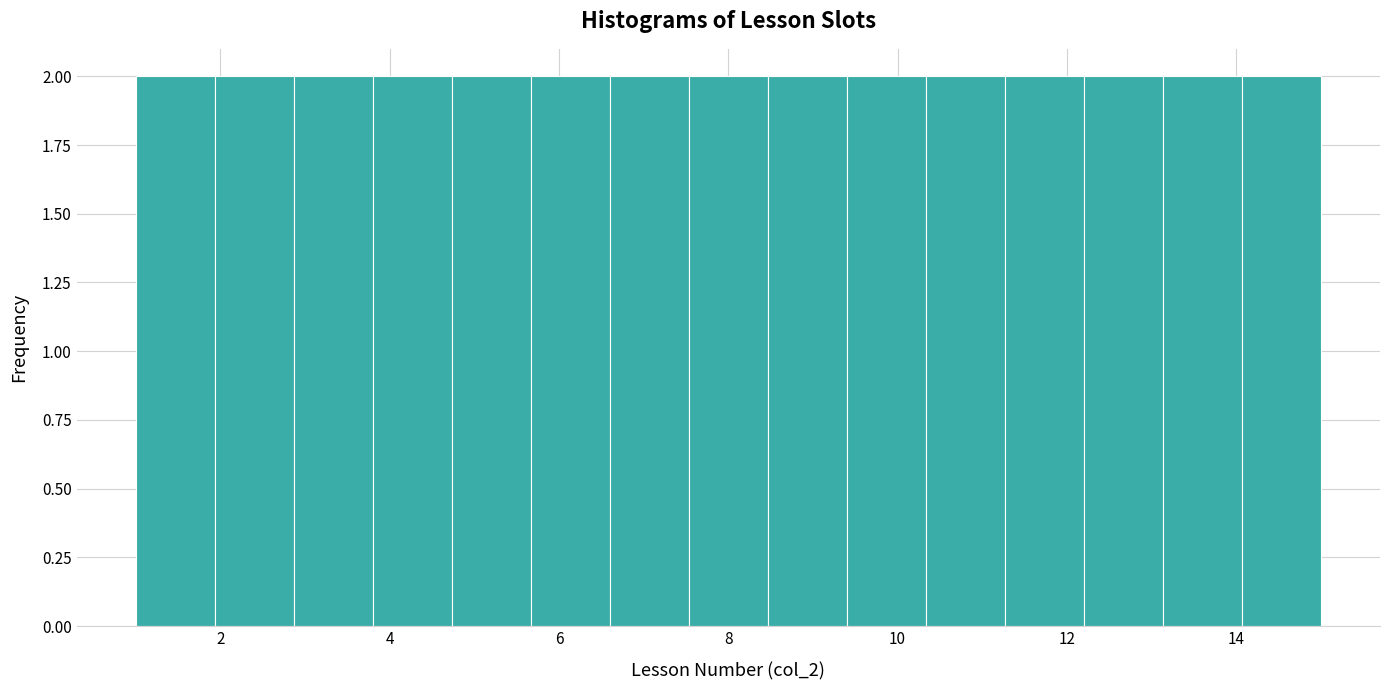

Reading left to right, transcribe this chart: for each bar, give the range it covers on the x-axis and its height. Neither the bar edges nor the heights are printed on the chart, so give them approximately, as read against the axes.

1.0 to 2.0: 2
2.0 to 2.8: 2
2.8 to 3.8: 2
3.8 to 4.8: 2
4.8 to 5.6: 2
5.6 to 6.6: 2
6.6 to 7.6: 2
7.6 to 8.4: 2
8.4 to 9.4: 2
9.4 to 10.4: 2
10.4 to 11.2: 2
11.2 to 12.2: 2
12.2 to 13.2: 2
13.2 to 14.0: 2
14.0 to 15.0: 2